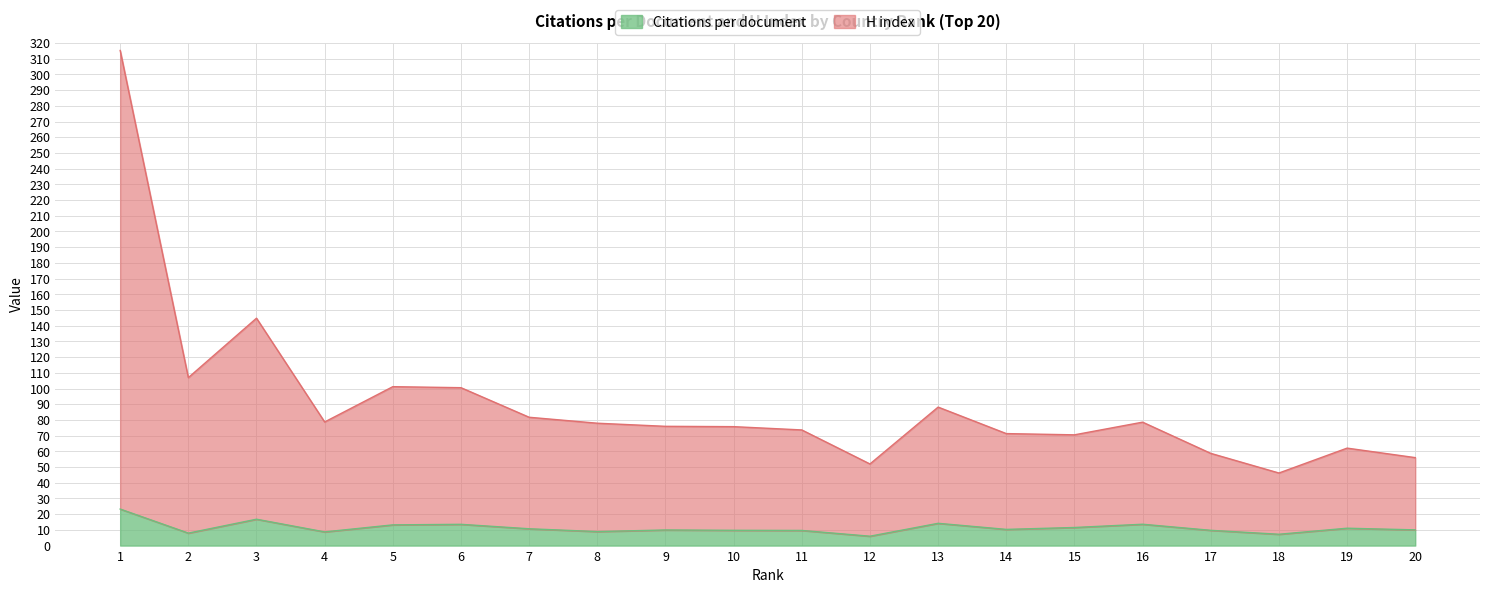

What is the difference between the highest and lowest values at 17?

49.0